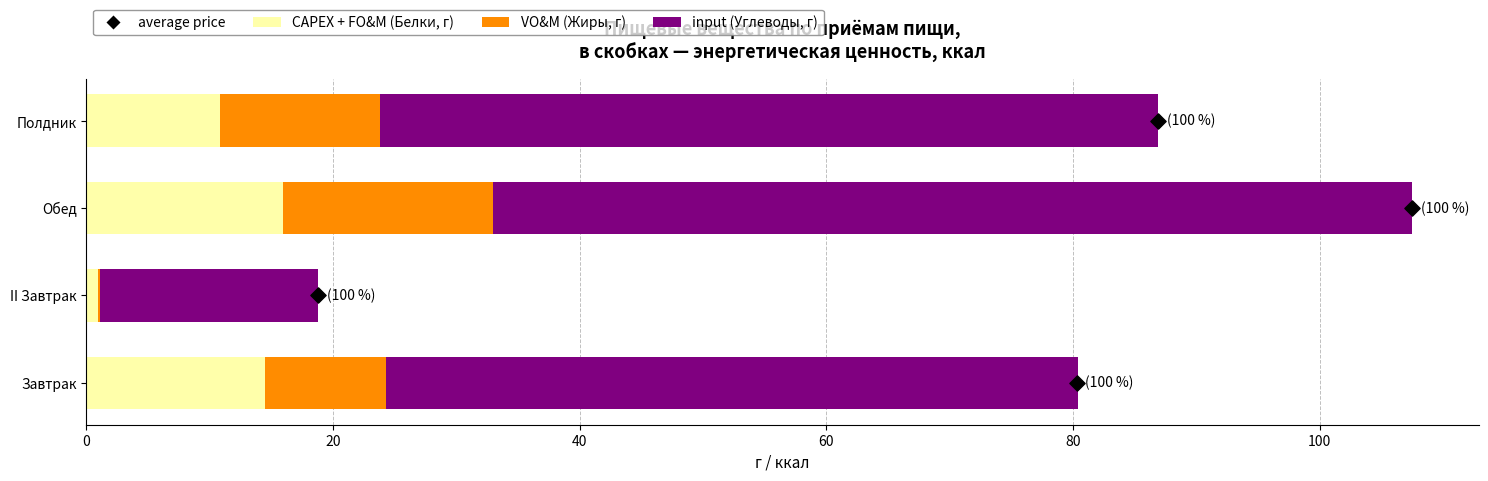

Which series has the widest spread of Y values?

input (Углеводы, г)